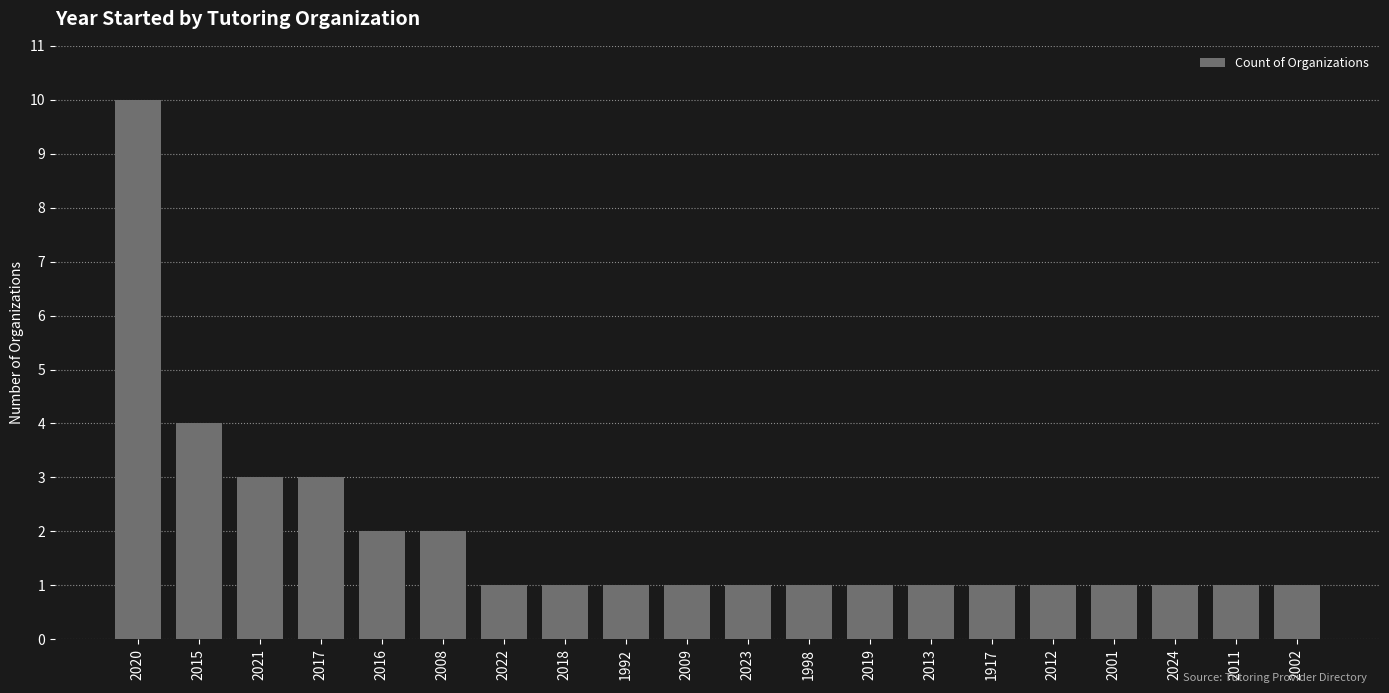

At which label is the value closest to 5?

2015